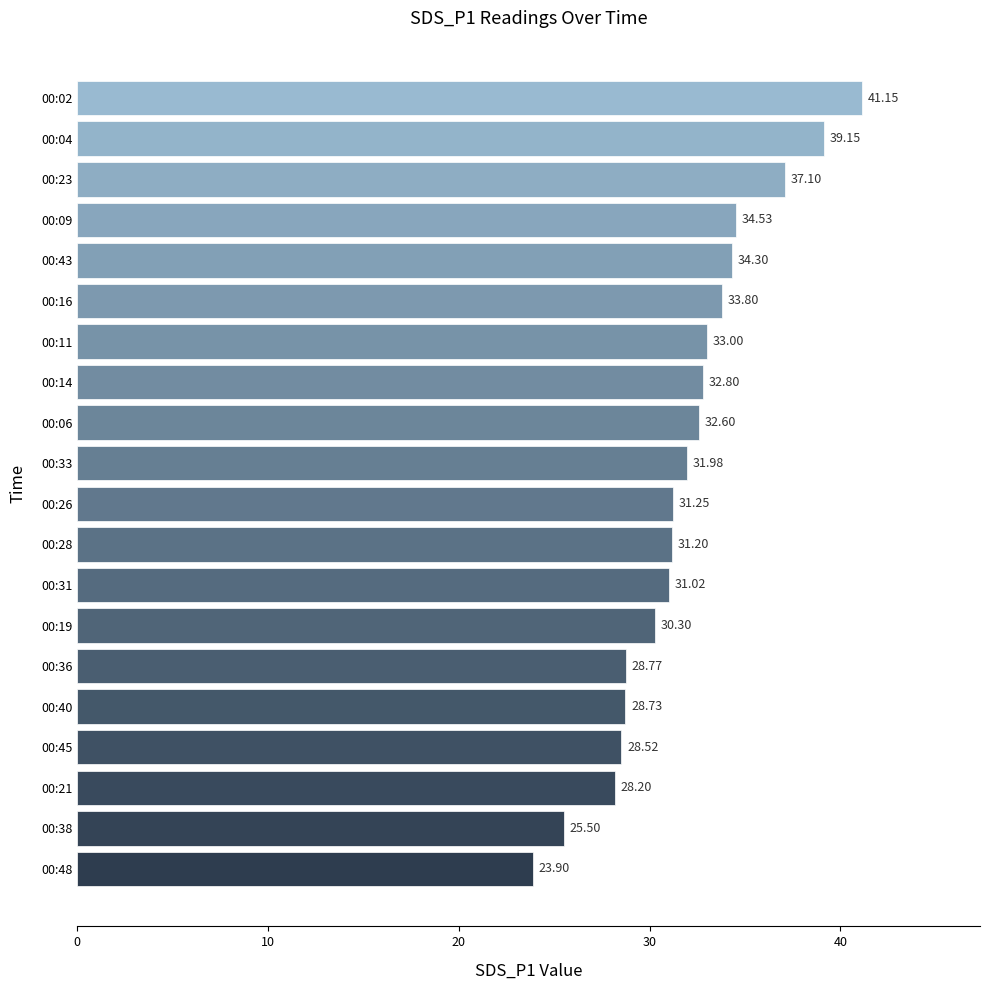

The chart shows a value of 37.1 at 00:23. True or false?

True